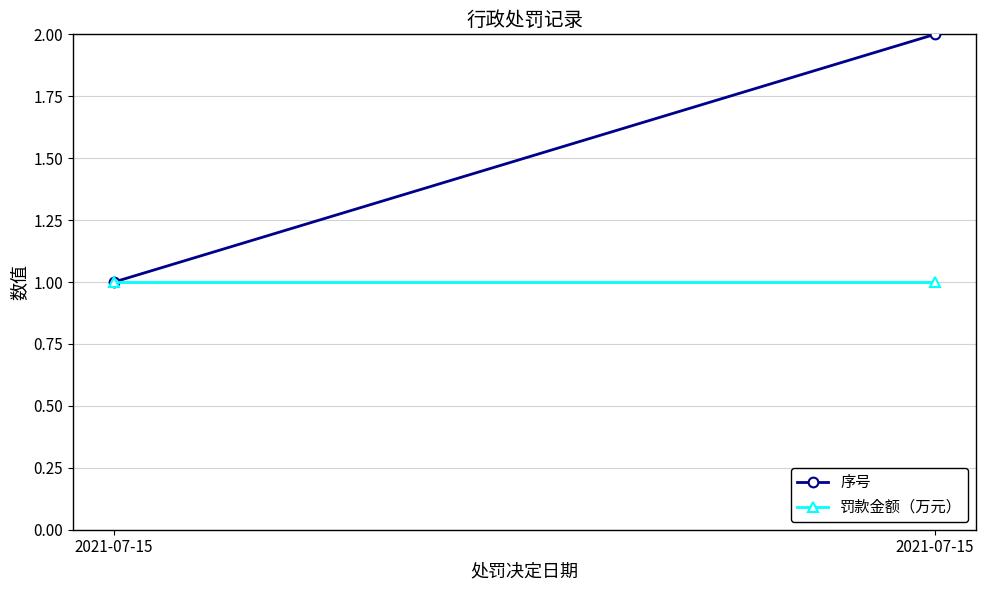

How many lines are shown in the chart?

2